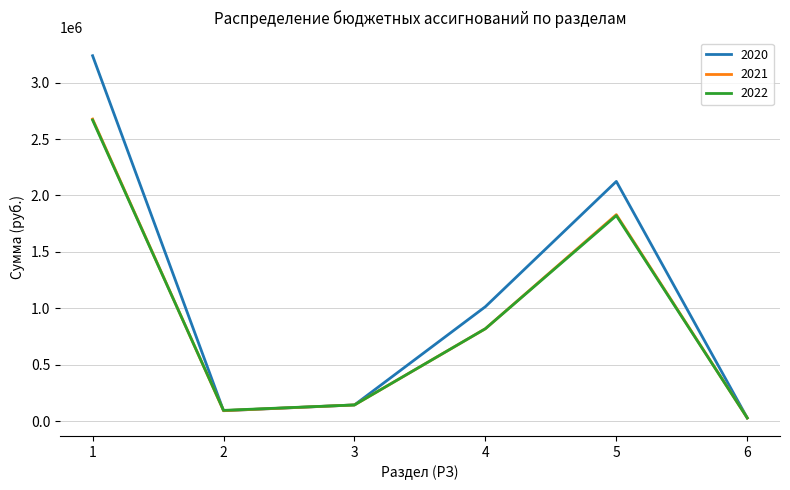

The value of 2020 at 1 is 1832713. True or false?

False